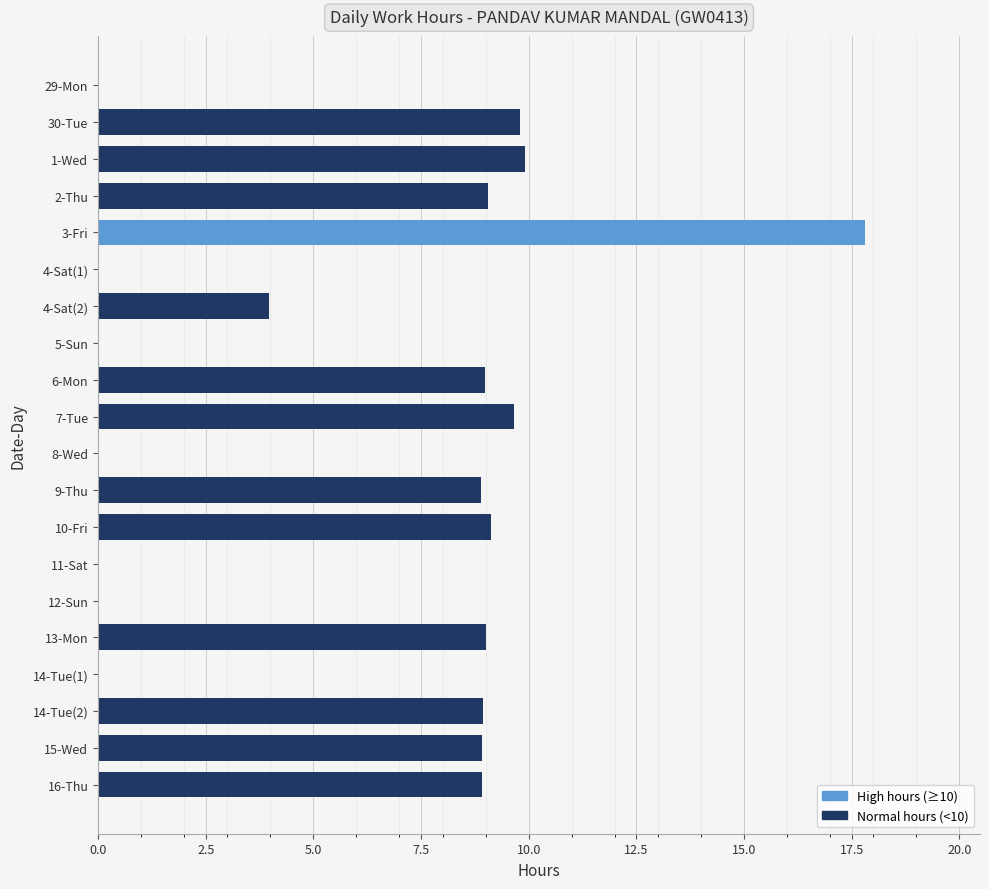

What is the change in value from 1-Wed to 14-Tue(2)?

-1.0